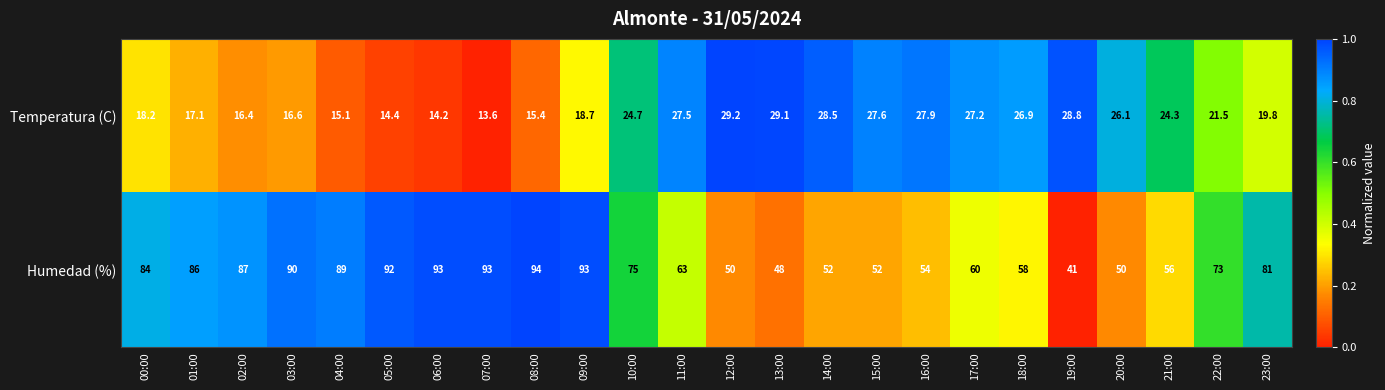

The value of Humedad (%) at 15:00 is 52.0. True or false?

True